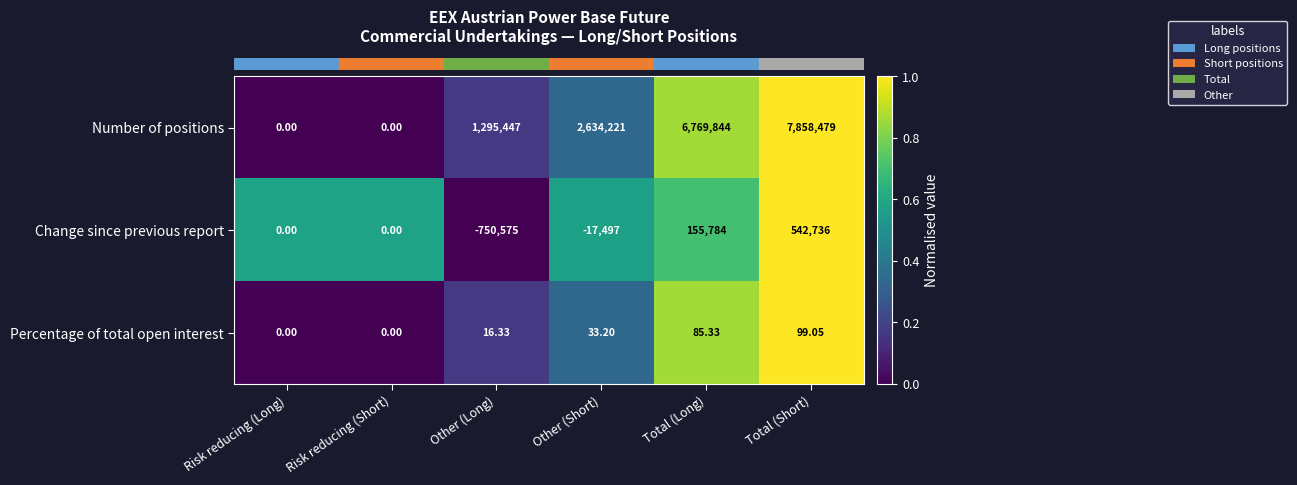

Which category has the highest value across all series?

Total (Short)